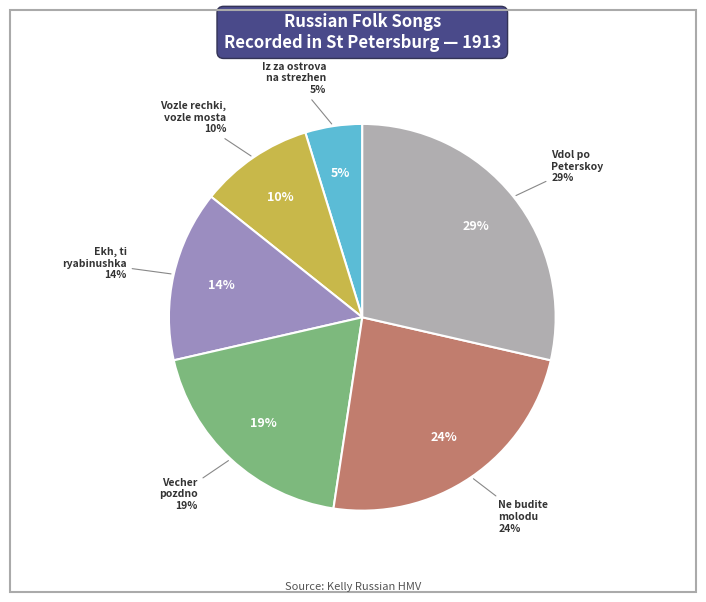

To the nearest percent, what is the average slice percentage?

17%